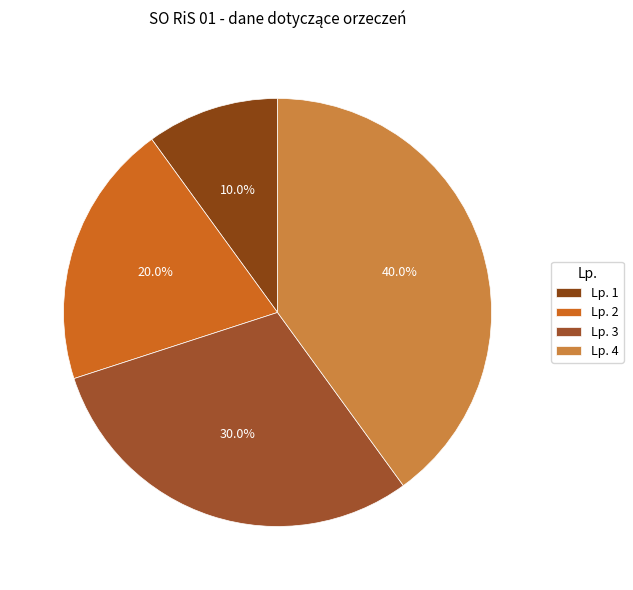

How many segments does this pie chart have?

4